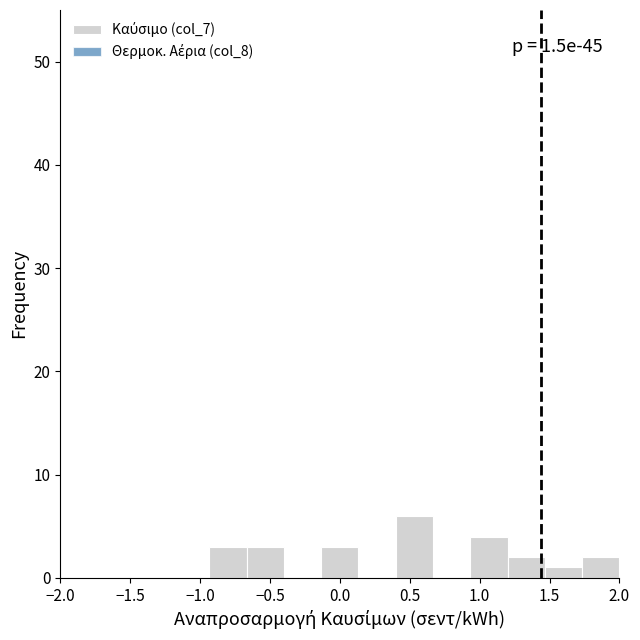

Over which range of the x-axis is the bar tallest?

0.40 to 0.65